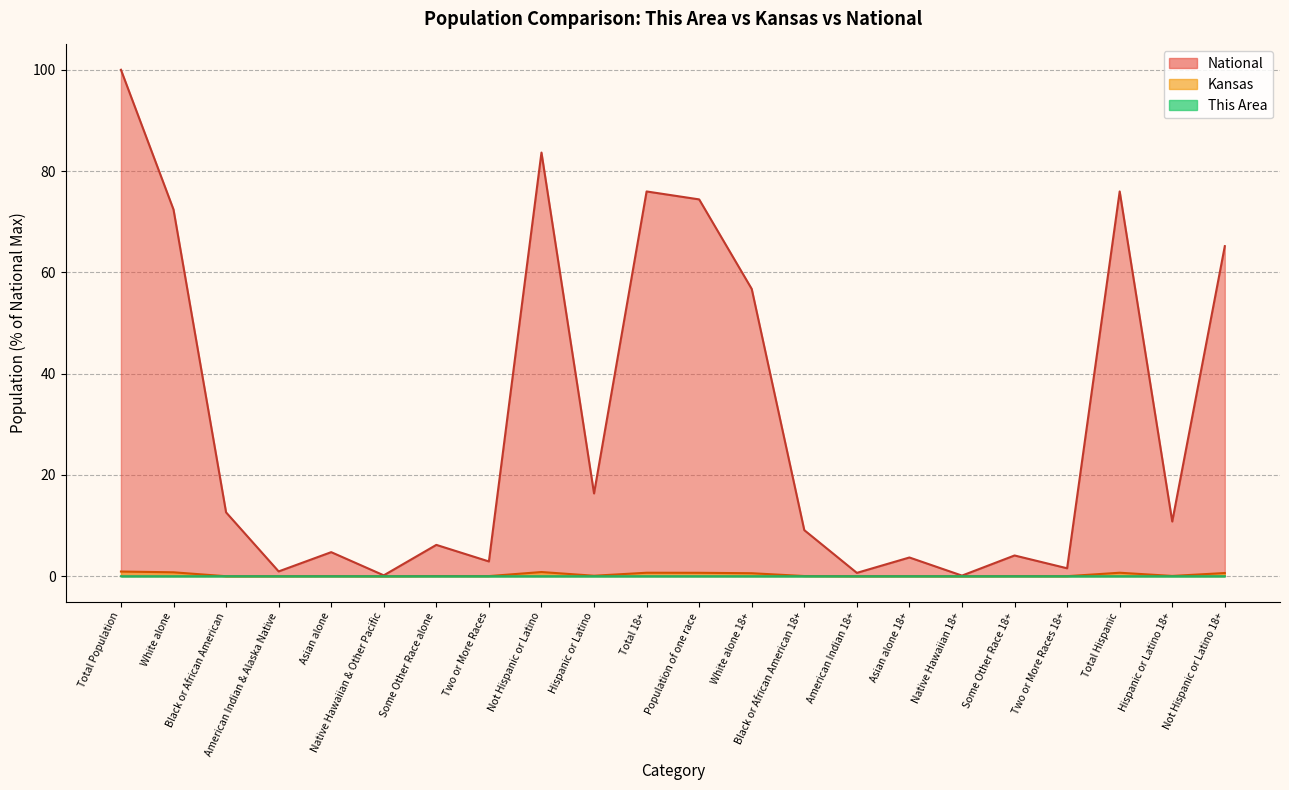

Is the value of Kansas at Asian alone greater than the value of This Area at Total 18+?

Yes